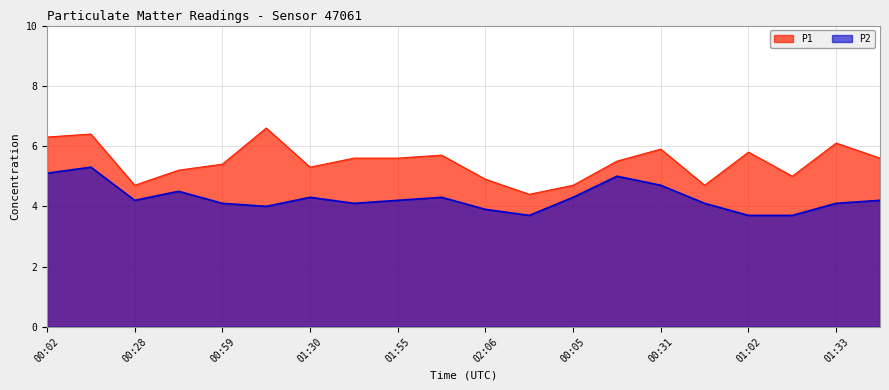

How many interior local valleys does the P1 series have?

5